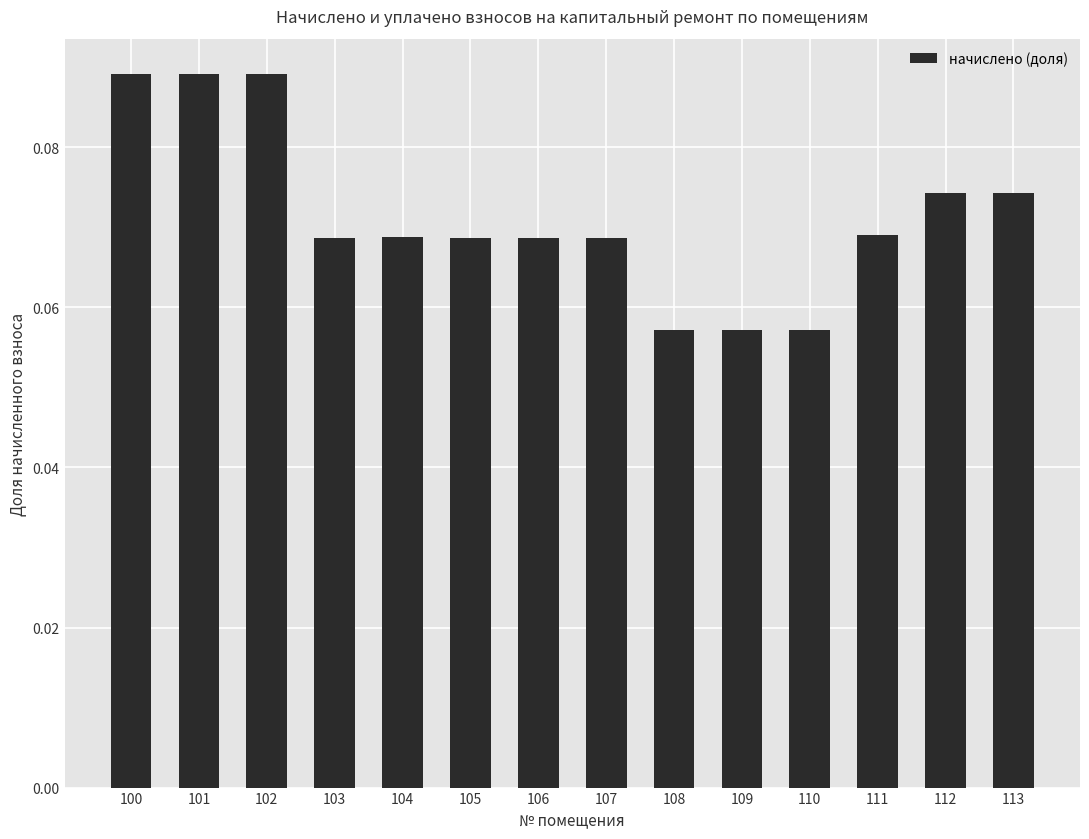

What is the sum of all values?

1.0